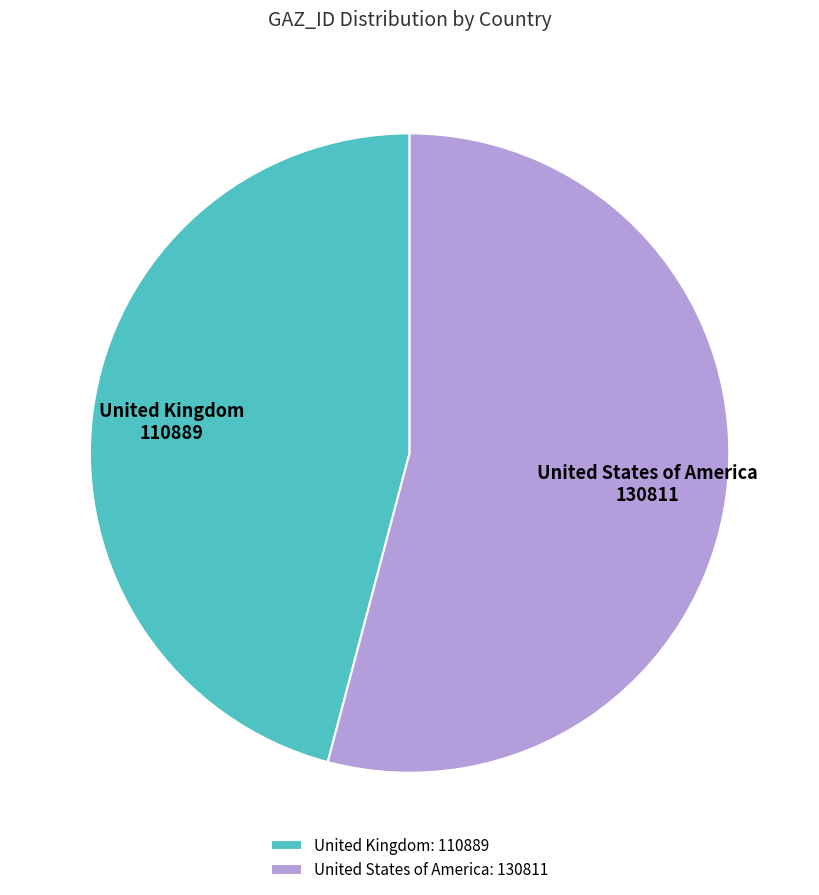

Between United Kingdom and United States of America, which is larger?

United States of America